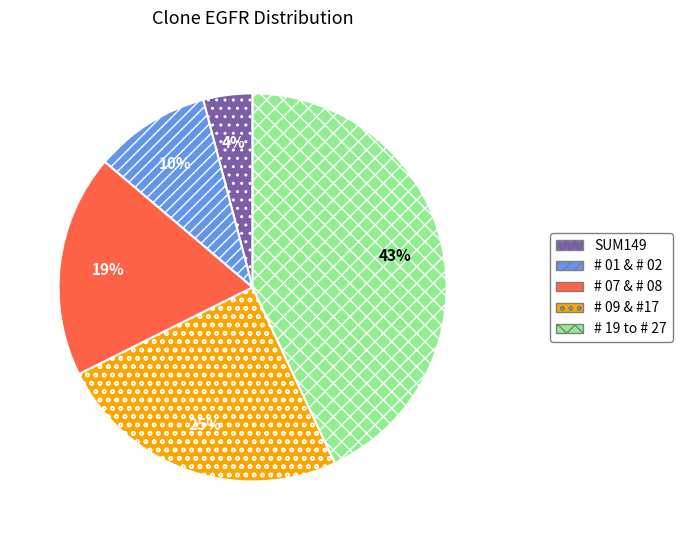

Which category has the biggest portion of the pie?

# 19 to # 27